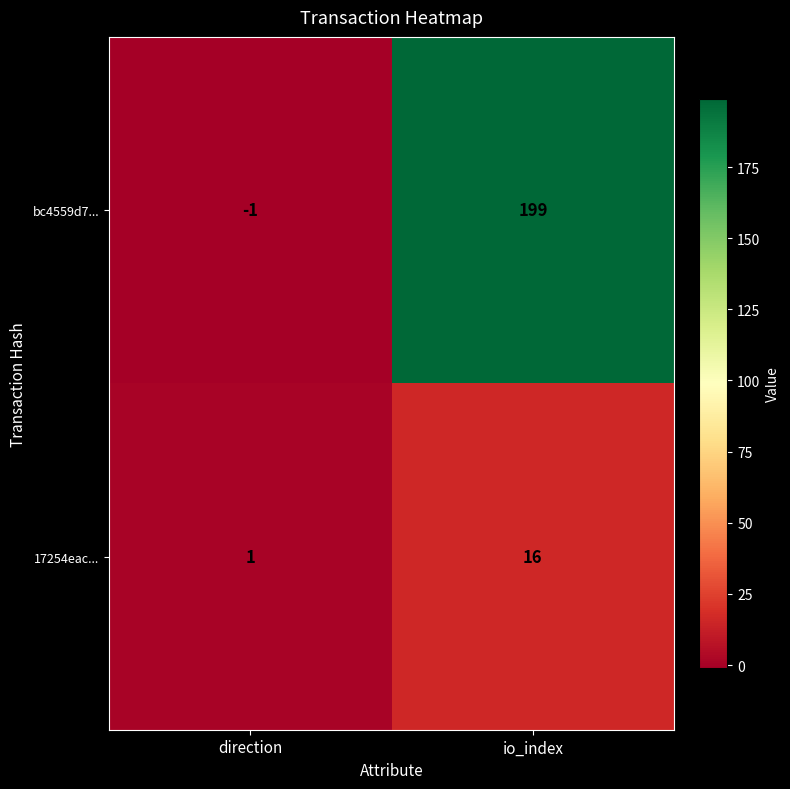

The 17254eac... series shows 1 at direction. True or false?

True